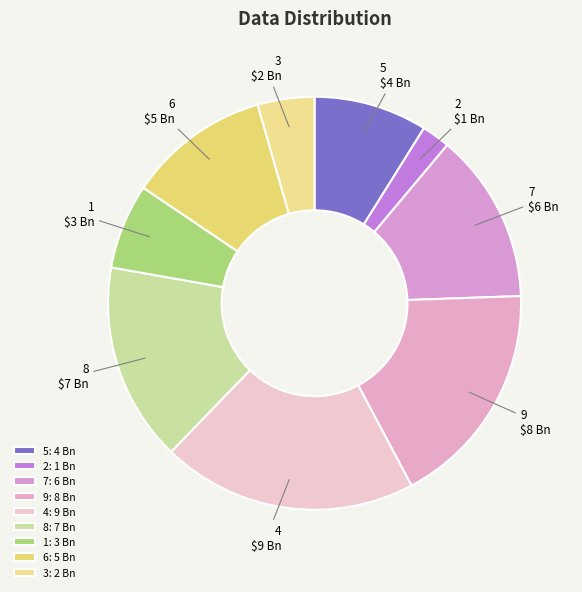

How many slices are in this pie chart?

9